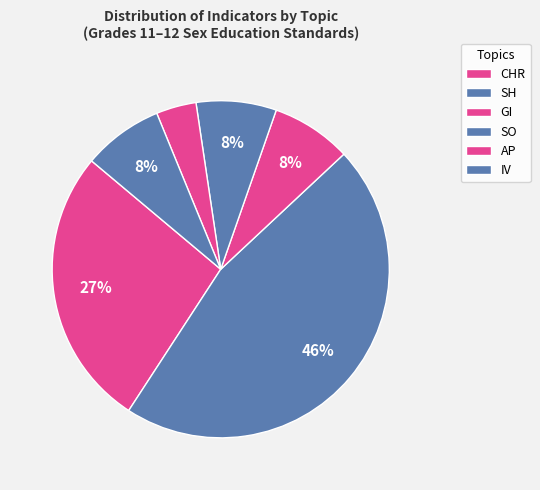

How many segments does this pie chart have?

6